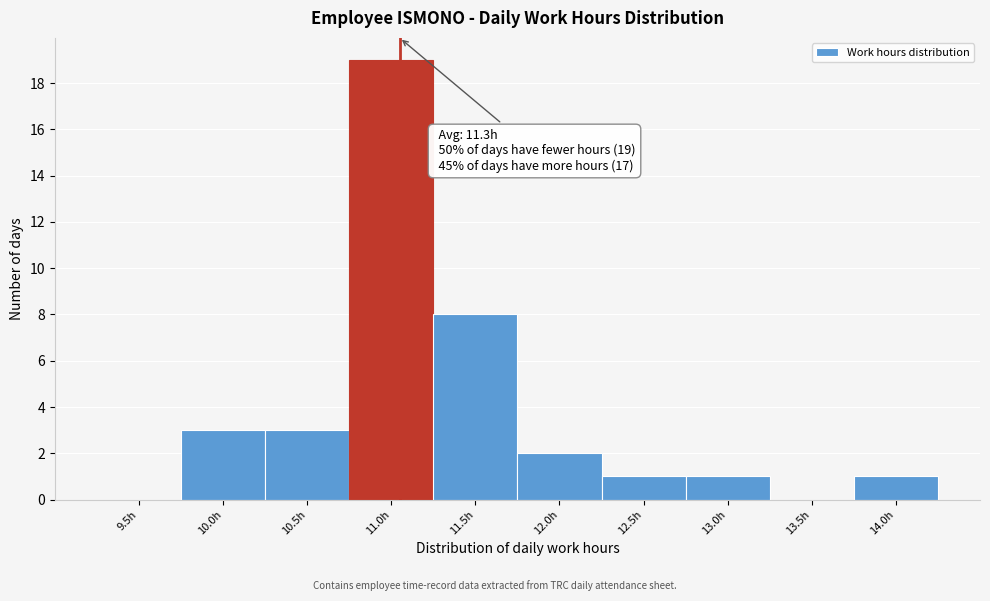

Reading right to left, transcribe all the data shown in this chart.

14.0h=1	13.5h=0	13.0h=1	12.5h=1	12.0h=2	11.5h=8	11.0h=19	10.5h=3	10.0h=3	9.5h=0